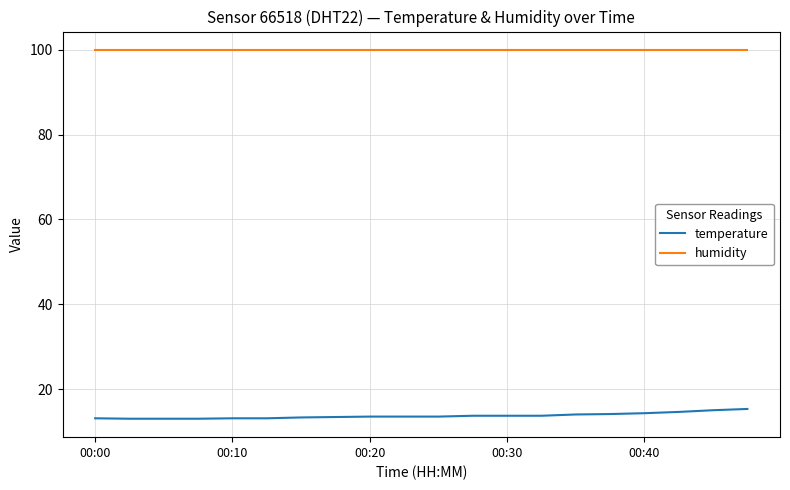

True or false: temperature and humidity intersect in this chart.

False